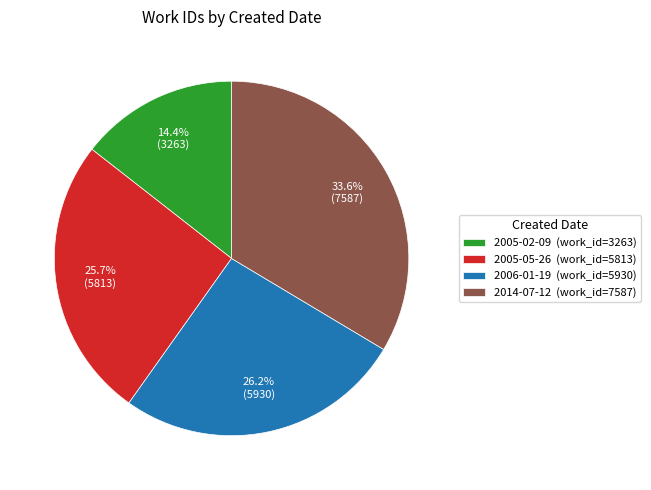

Between 2014-07-12 and 2005-05-26, which is larger?

2014-07-12